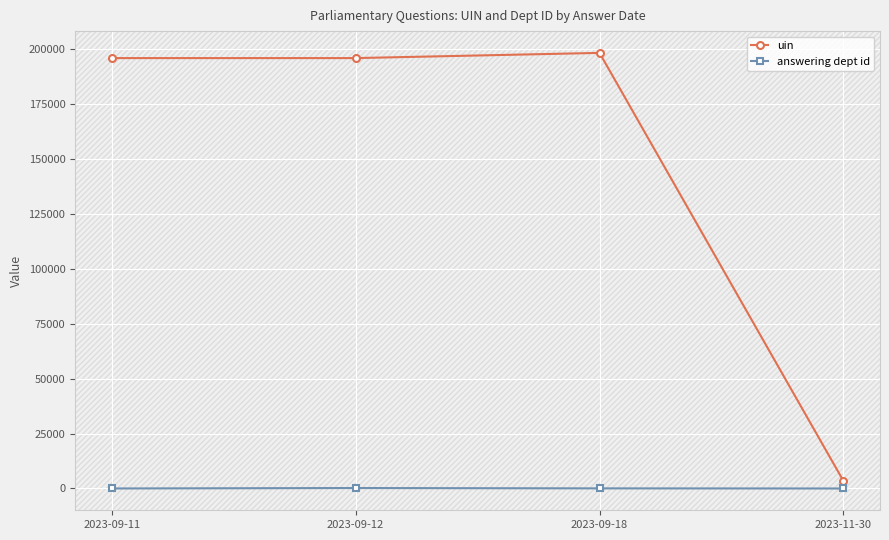

List the series in order of their overall mean, highest first.

uin, answering dept id